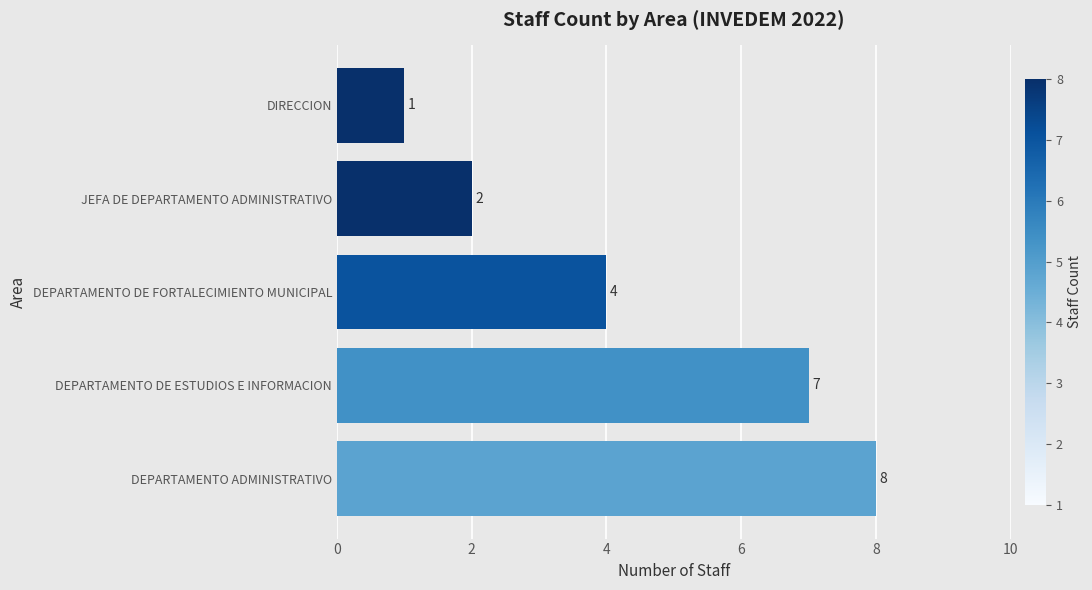

The chart shows a value of 3 at DEPARTAMENTO DE ESTUDIOS E INFORMACION. True or false?

False